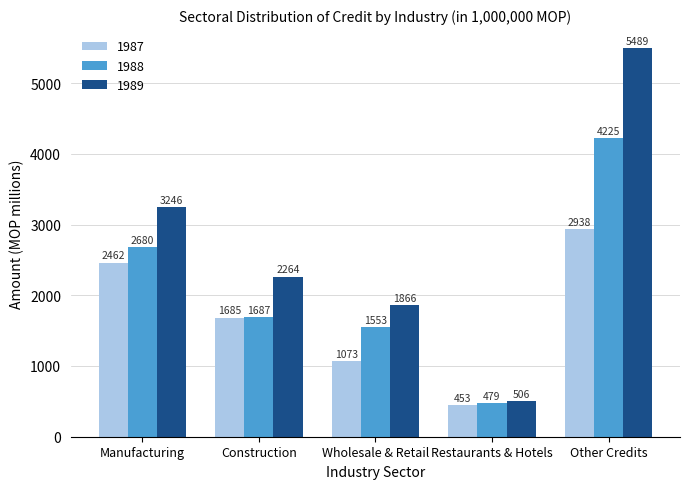

Which label corresponds to the largest value in the chart?

Other Credits